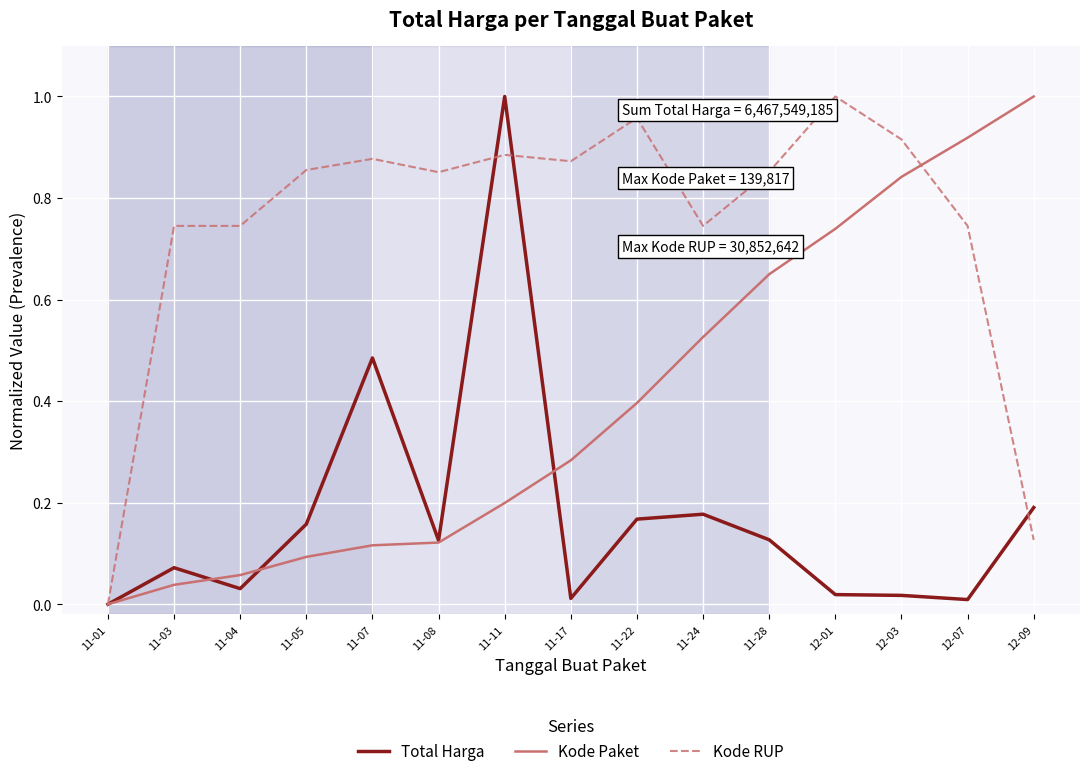

Which series has the largest total across all categories?

Kode RUP